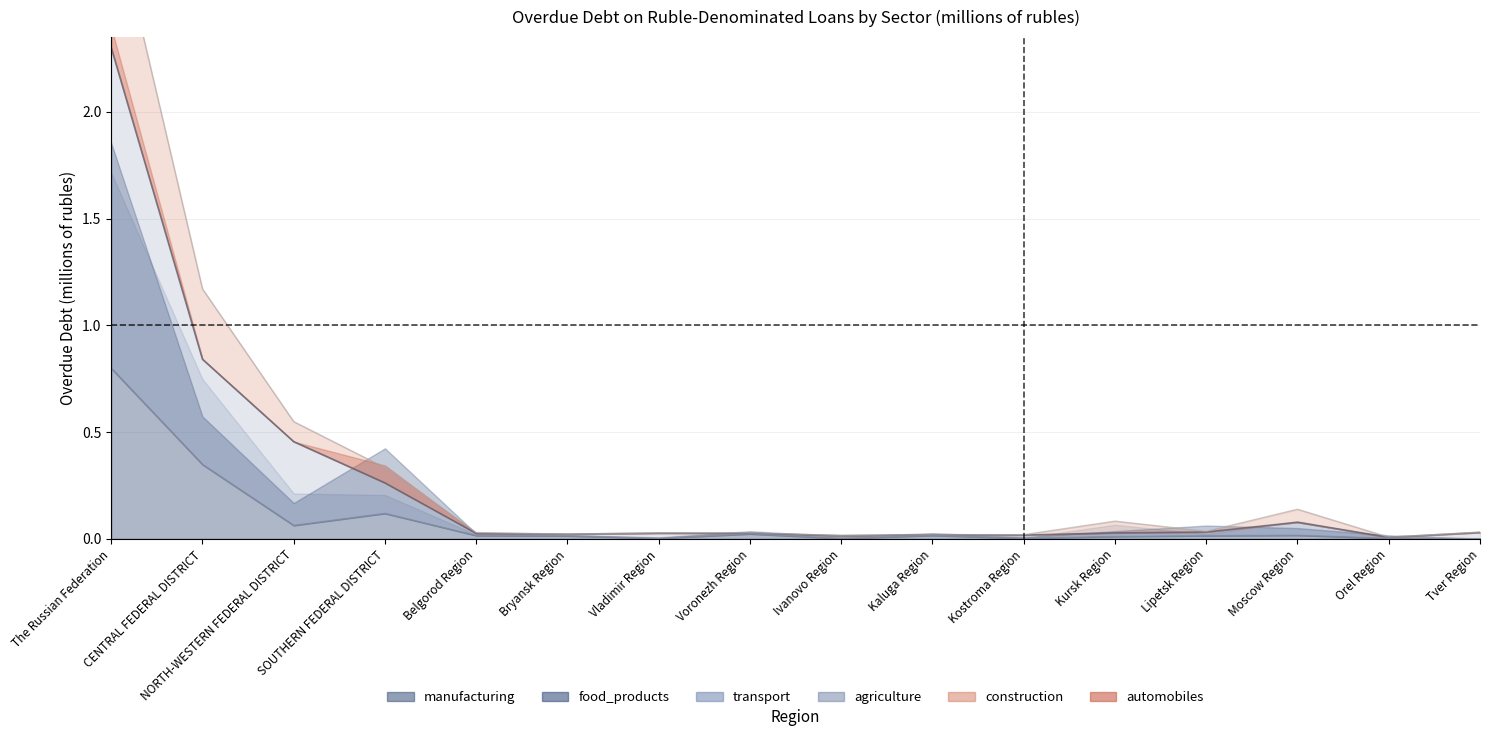

What is the greatest value displayed?

3.0